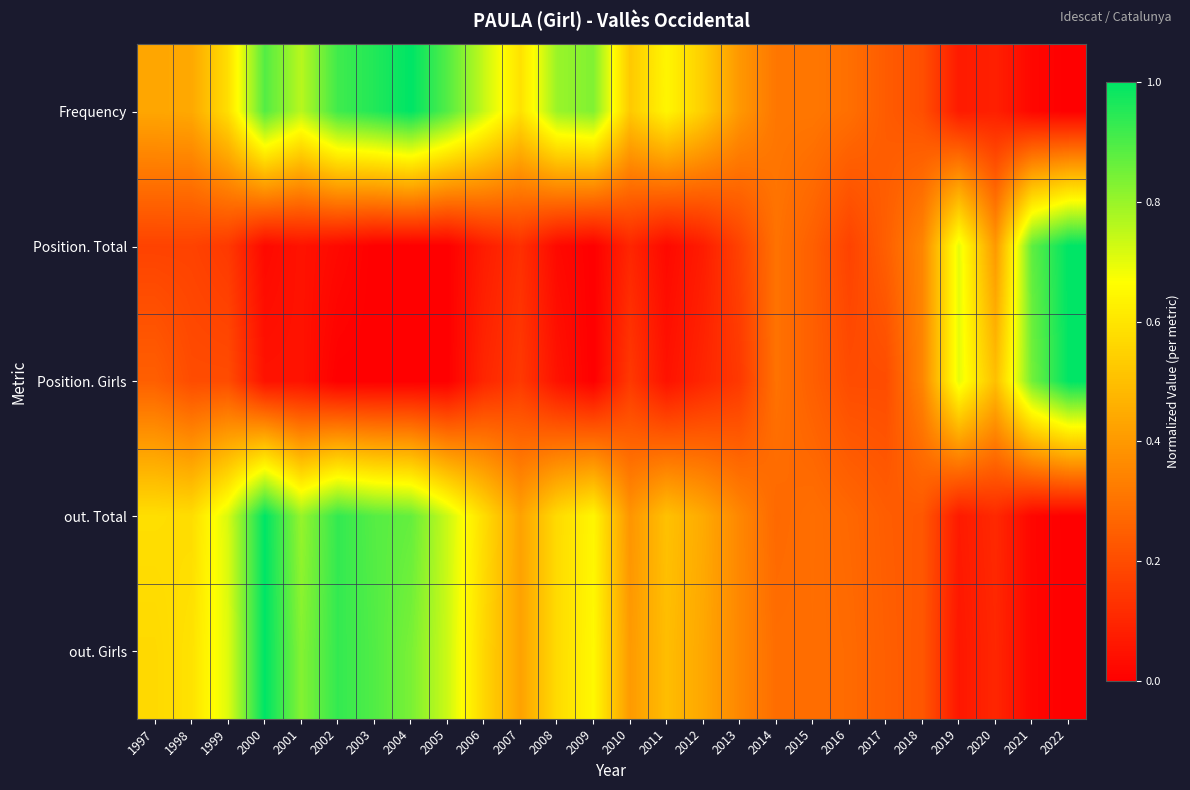

At 2012, list the series in order from largest to smallest.

Frequency, out. Total, out. Girls, Position. Girls, Position. Total